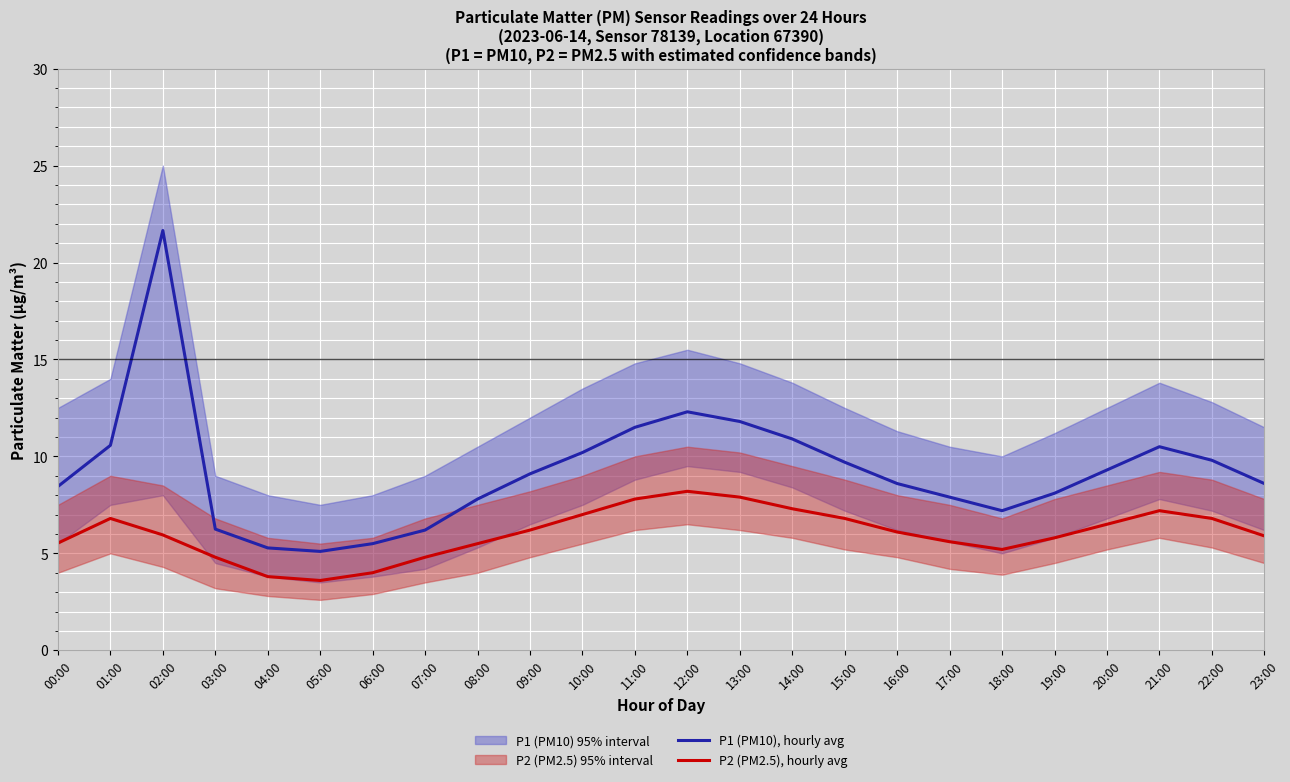

Which category has the lowest value in the P2 (PM2.5), hourly avg series?

05:00